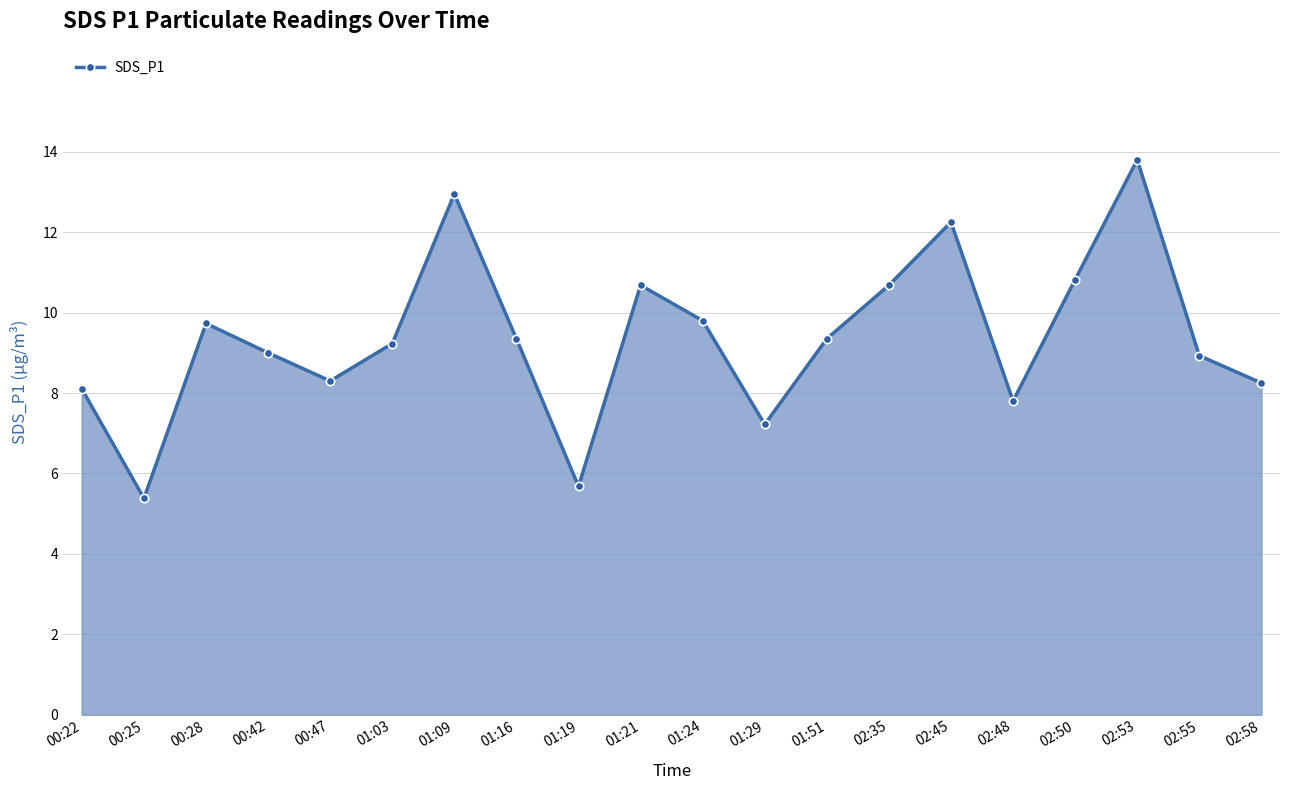

At which category does the chart reach its minimum across all series?

00:25